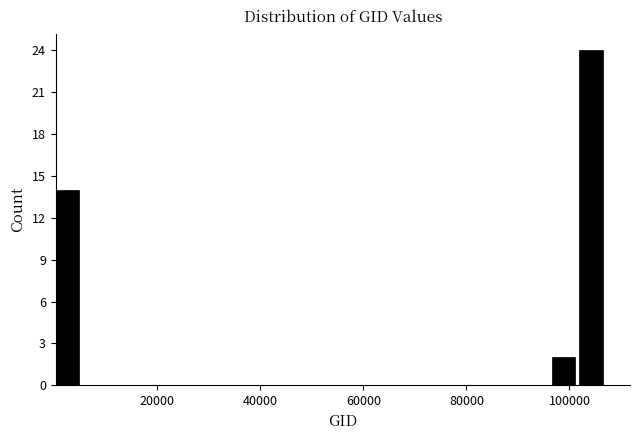

Around what value on the x-axis is the tallest bar? Give the approximate position of its centre, as read against the axis.

104000